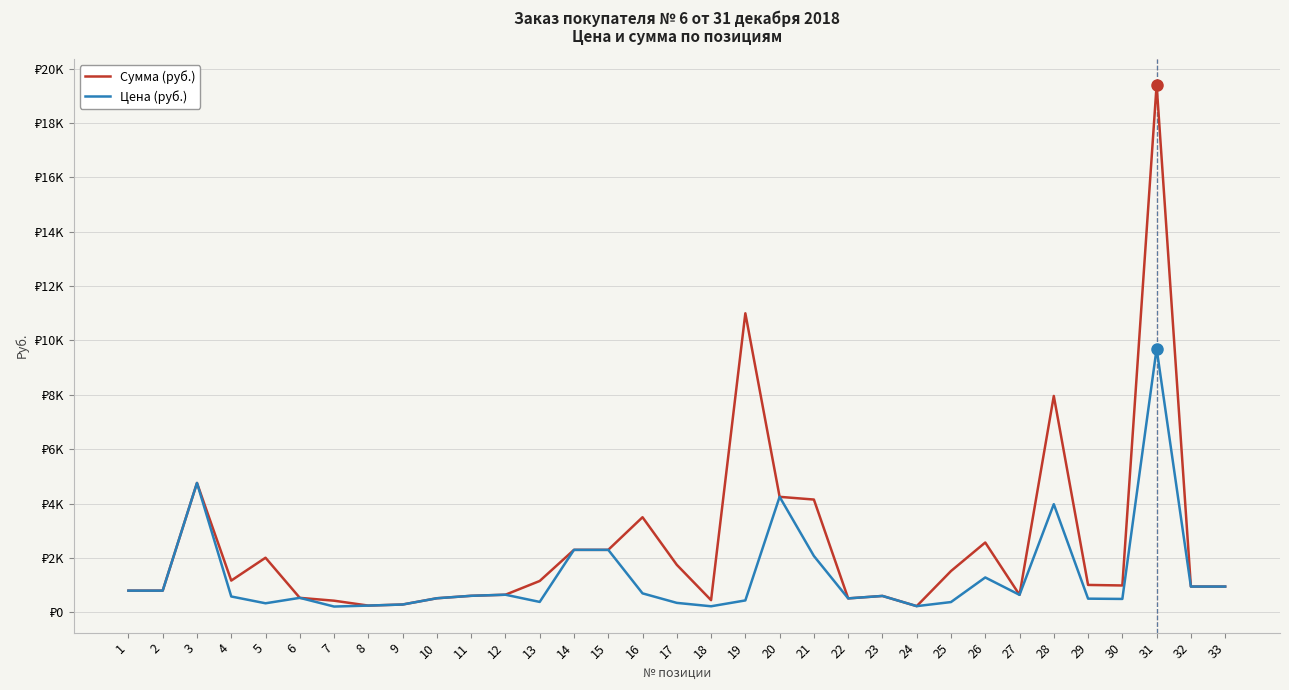

Does the chart have visible grid lines?

Yes